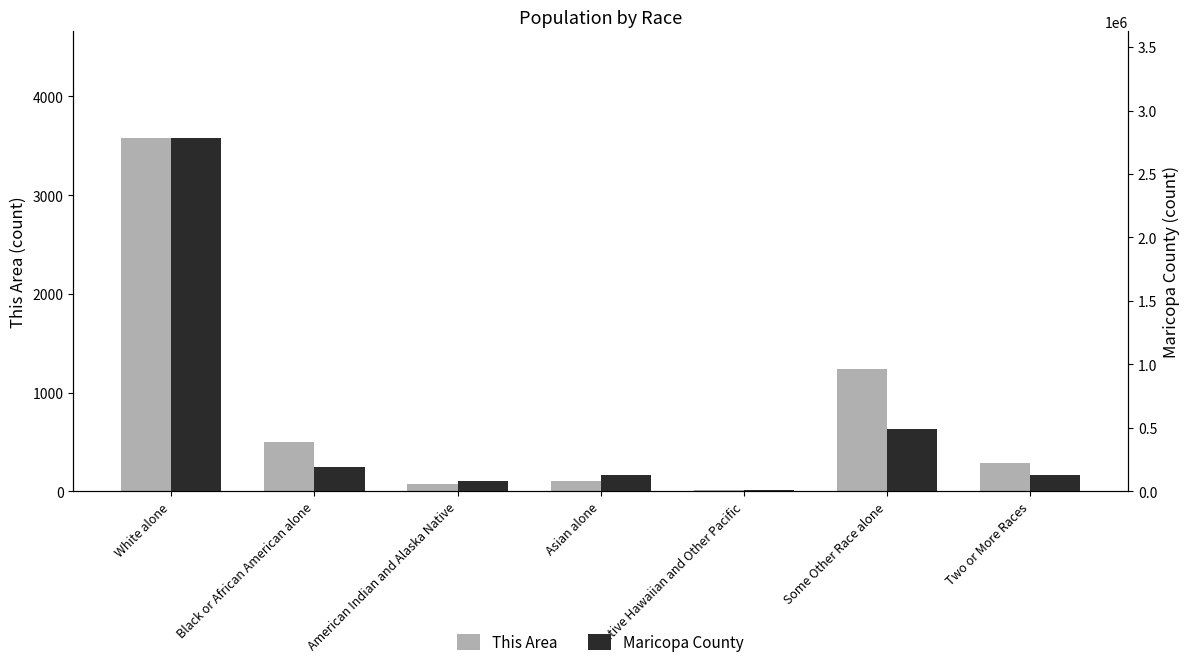

Read the Maricopa County value at Native Hawaiian and Other Pacific, to the nearest 10.

7790